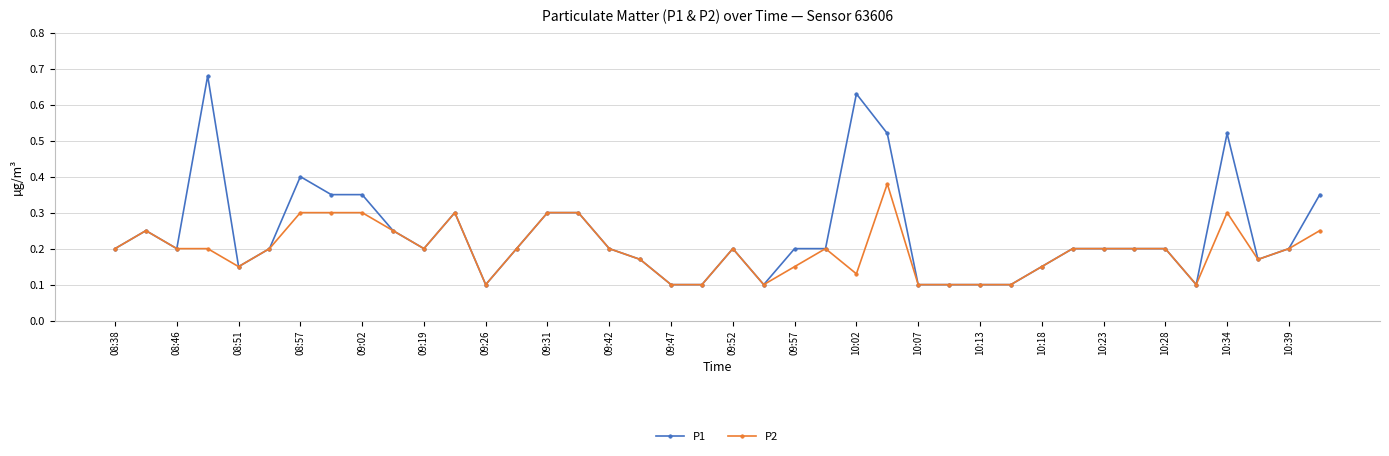

Is this an area chart (filled region under the line)?

No